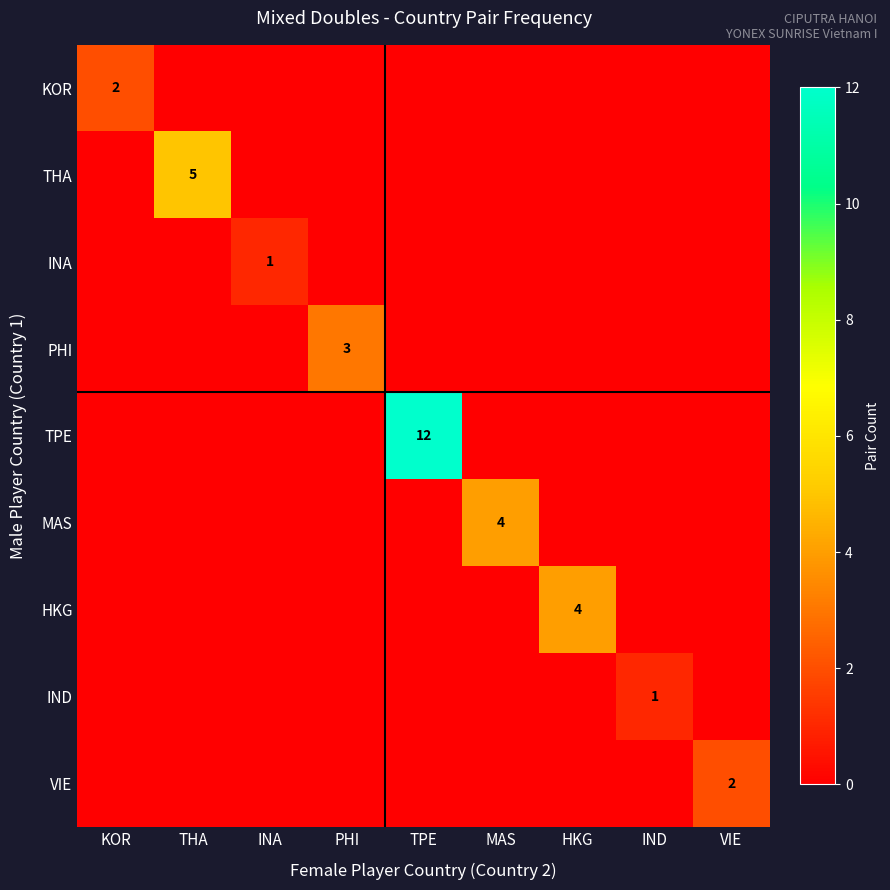

What is the total value across all series at INA?

1